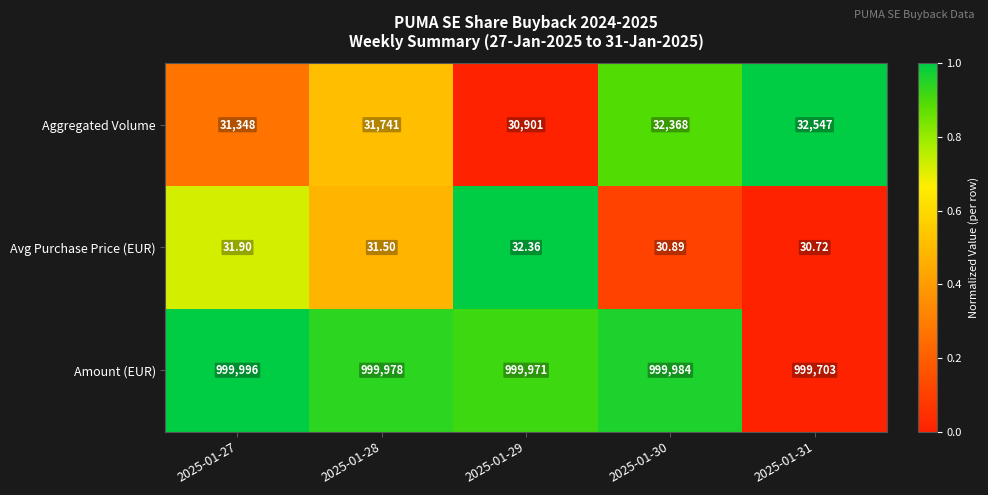

Between 2025-01-27 and 2025-01-28, which series saw the biggest shift?

Aggregated Volume